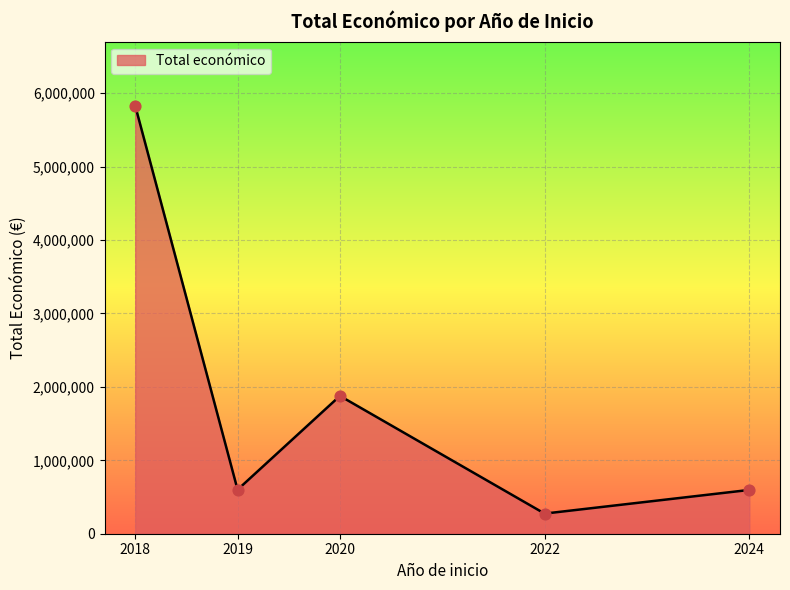

Between 2018 and 2020, which is larger?

2018